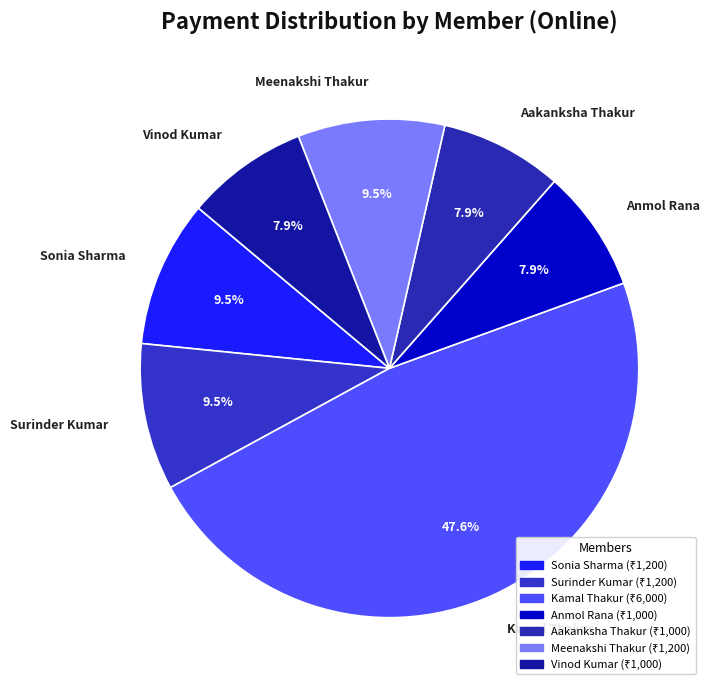

Which slice is the largest?

Kamal Thakur